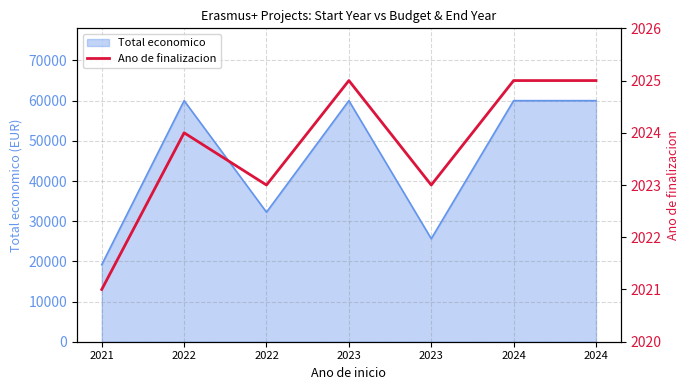

At which category does the chart reach its minimum across all series?

2021